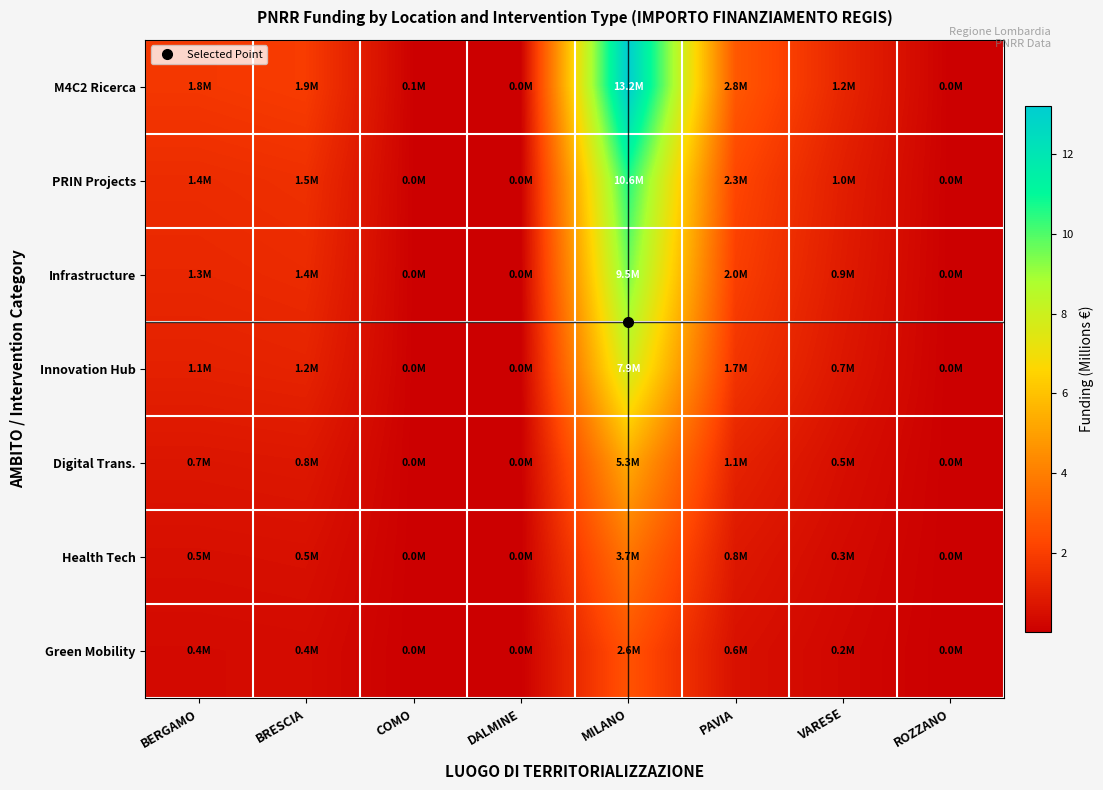

Reading left to right, transcribe all the data shown in this chart.

M4C2 Ricerca: BERGAMO=1.8	BRESCIA=1.9	COMO=0.1	DALMINE=0.0	MILANO=13.2	PAVIA=2.8	VARESE=1.2	ROZZANO=0.0
PRIN Projects: BERGAMO=1.4	BRESCIA=1.5	COMO=0.0	DALMINE=0.0	MILANO=10.6	PAVIA=2.3	VARESE=1.0	ROZZANO=0.0
Infrastructure: BERGAMO=1.3	BRESCIA=1.4	COMO=0.0	DALMINE=0.0	MILANO=9.5	PAVIA=2.0	VARESE=0.9	ROZZANO=0.0
Innovation Hub: BERGAMO=1.1	BRESCIA=1.2	COMO=0.0	DALMINE=0.0	MILANO=7.9	PAVIA=1.7	VARESE=0.7	ROZZANO=0.0
Digital Trans.: BERGAMO=0.7	BRESCIA=0.8	COMO=0.0	DALMINE=0.0	MILANO=5.3	PAVIA=1.1	VARESE=0.5	ROZZANO=0.0
Health Tech: BERGAMO=0.5	BRESCIA=0.5	COMO=0.0	DALMINE=0.0	MILANO=3.7	PAVIA=0.8	VARESE=0.3	ROZZANO=0.0
Green Mobility: BERGAMO=0.4	BRESCIA=0.4	COMO=0.0	DALMINE=0.0	MILANO=2.6	PAVIA=0.6	VARESE=0.2	ROZZANO=0.0